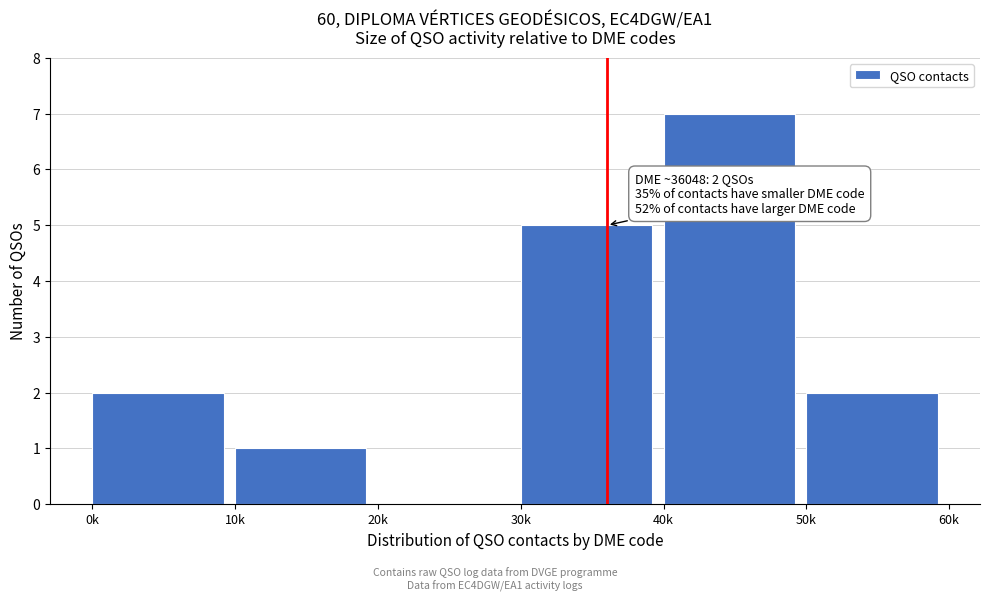

Reading left to right, transcribe all the data shown in this chart.

0k=2	10k=1	20k=0	30k=5	40k=7	50k=2